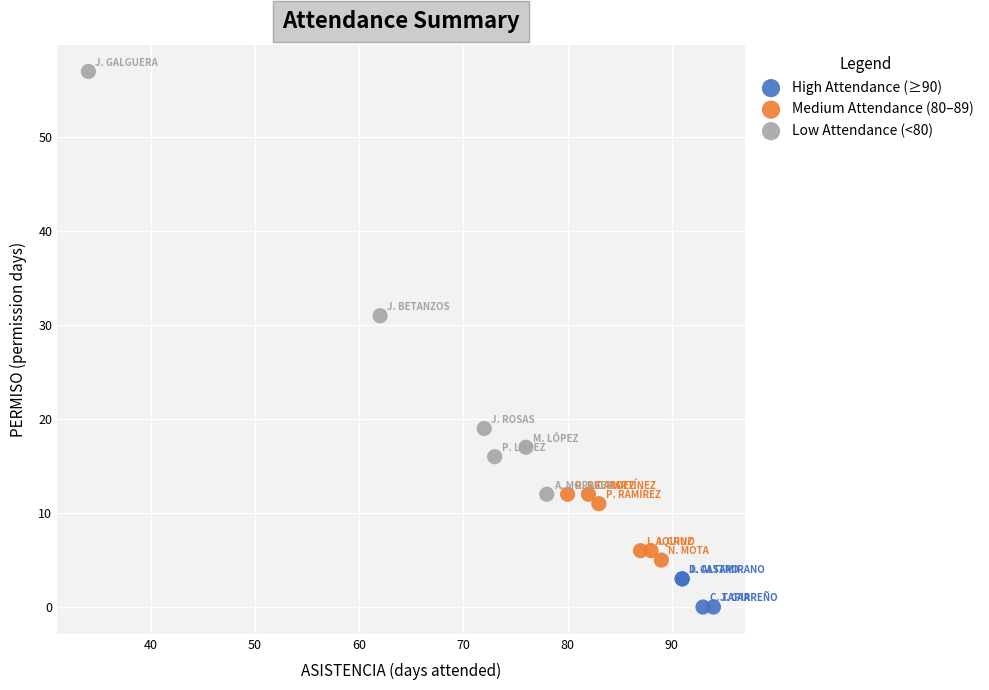

Which series has the largest Y range (max minus min)?

Low Attendance (<80)